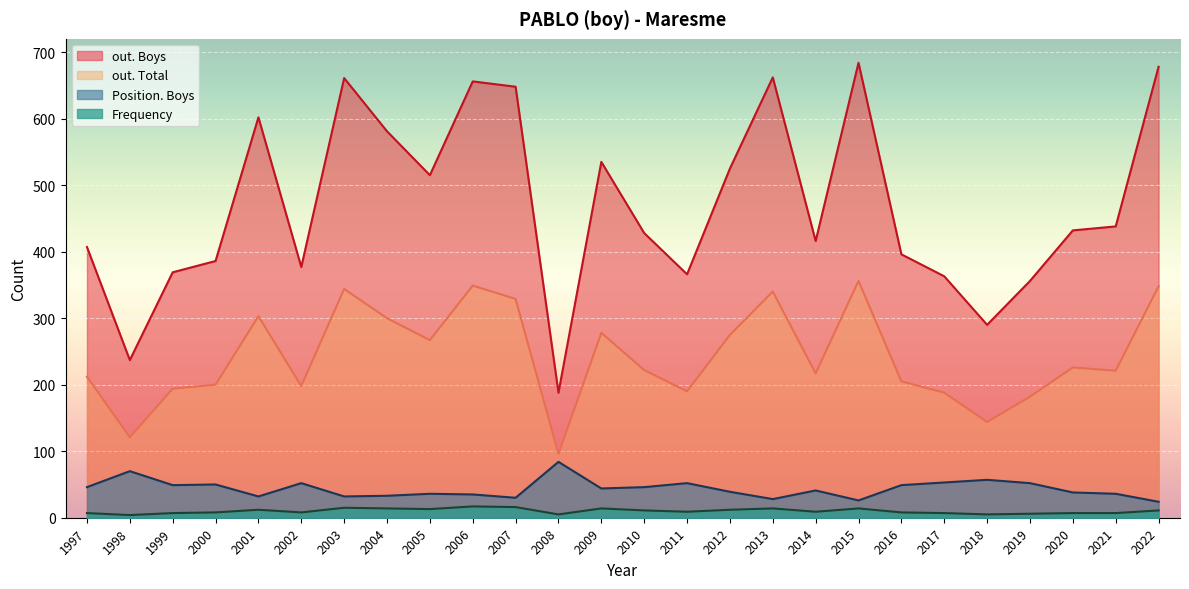

List the labels in order of Frequency value, largest first.

2006, 2007, 2003, 2015, 2013, 2009, 2004, 2005, 2012, 2001, 2022, 2010, 2014, 2011, 2016, 2002, 2000, 2021, 2020, 2017, 1999, 1997, 2019, 2018, 2008, 1998